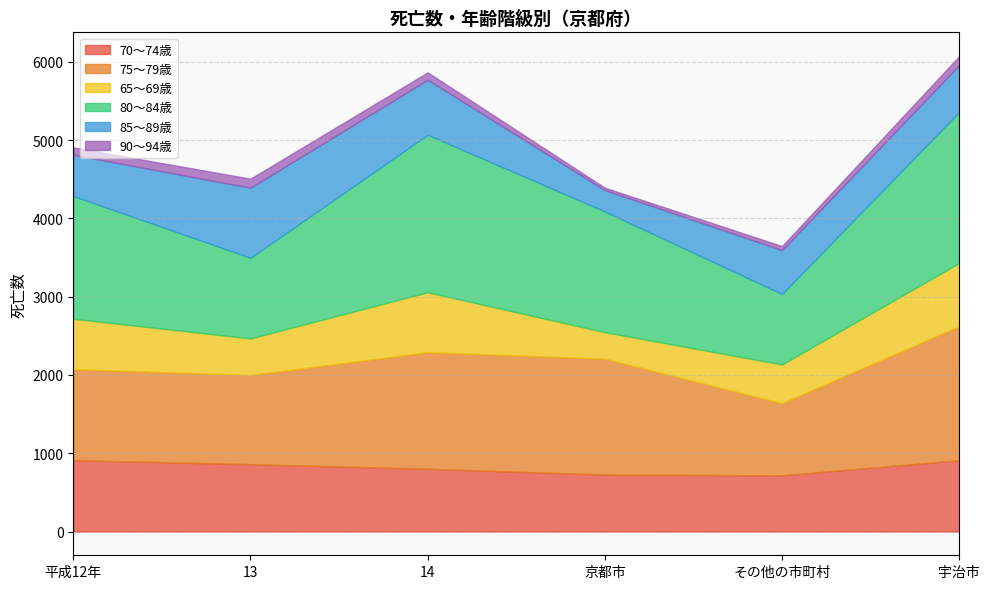

What is the label of the 5th point from the right?

13